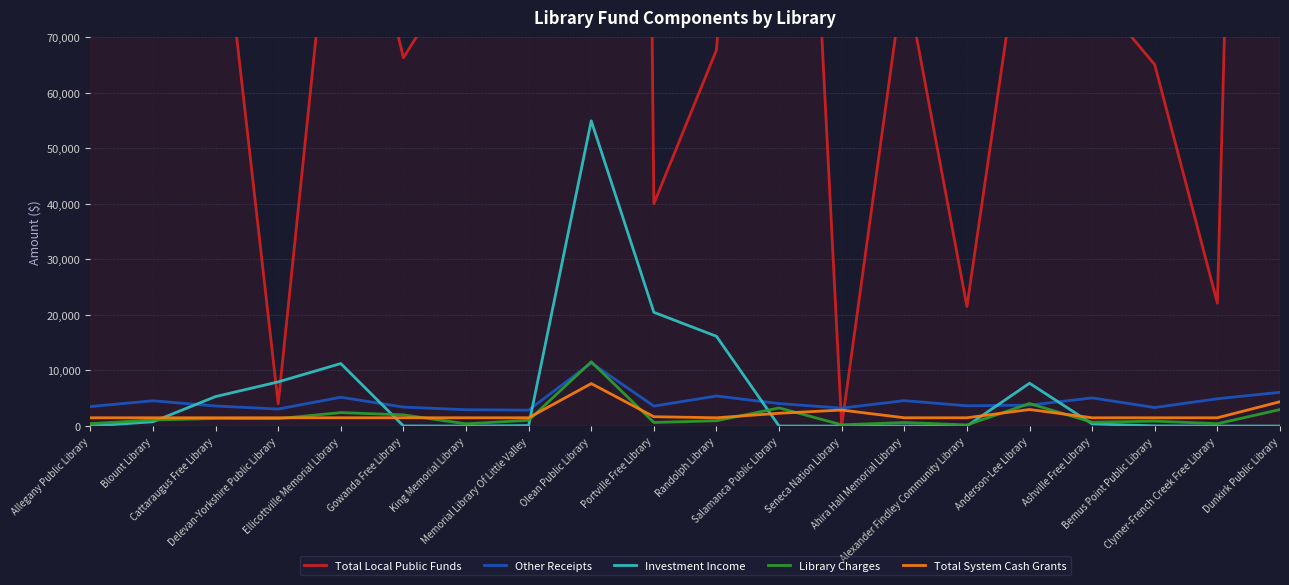

True or false: Total Local Public Funds has more than 0 interior local peaks.

True